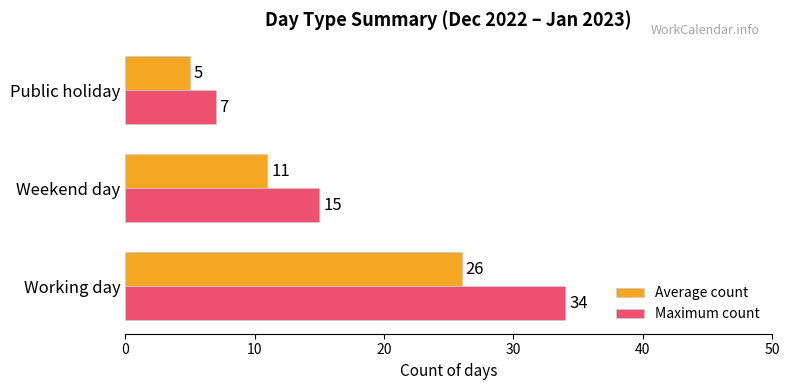

What is the difference between the second highest and minimum values in the Average count series?

6